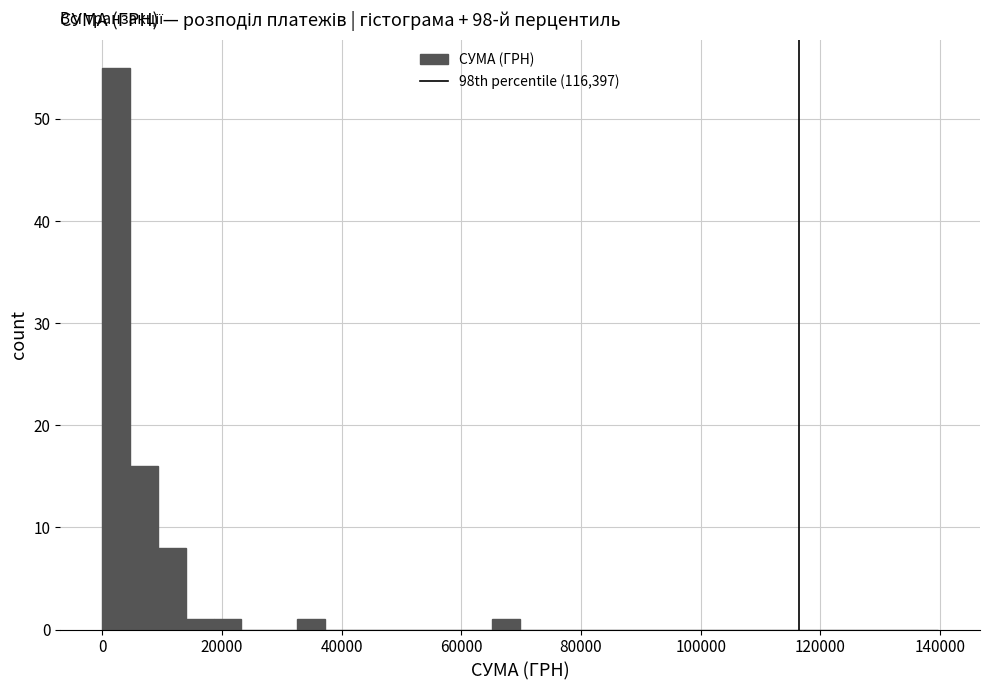

Around what value on the x-axis is the tallest bar? Give the approximate position of its centre, as read against the axis.

2000